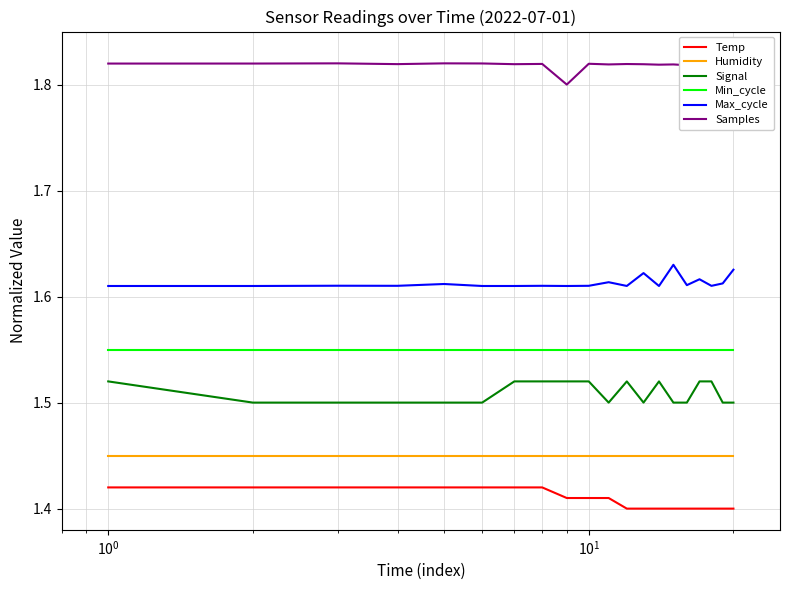

True or false: Min_cycle and Samples cross at least once.

False